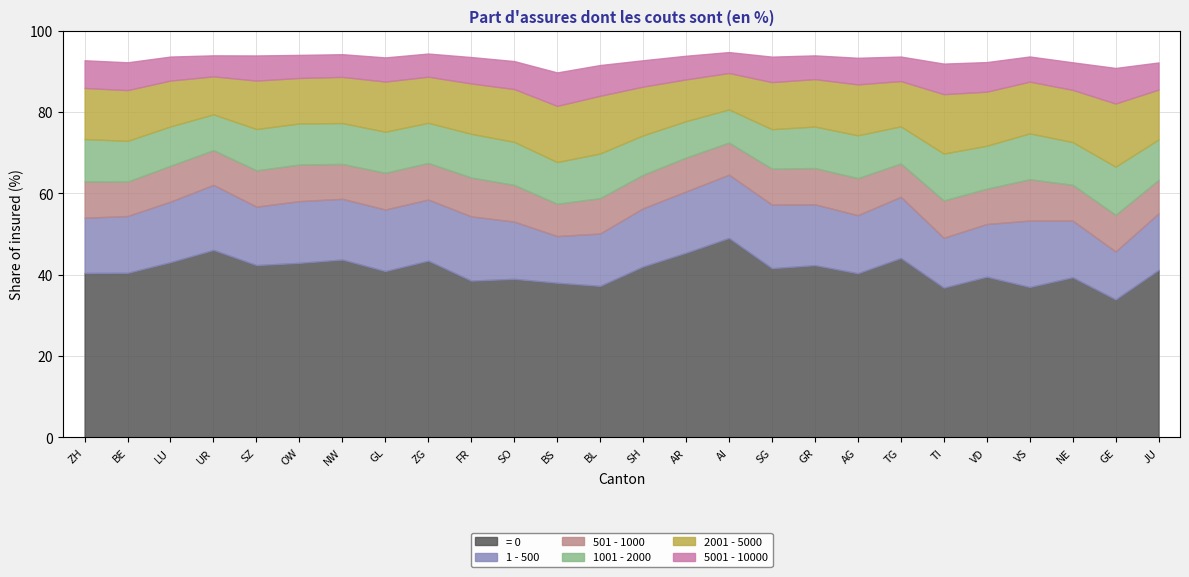

Is the value of = 0 at ZG greater than the value of 1001 - 2000 at SO?

Yes